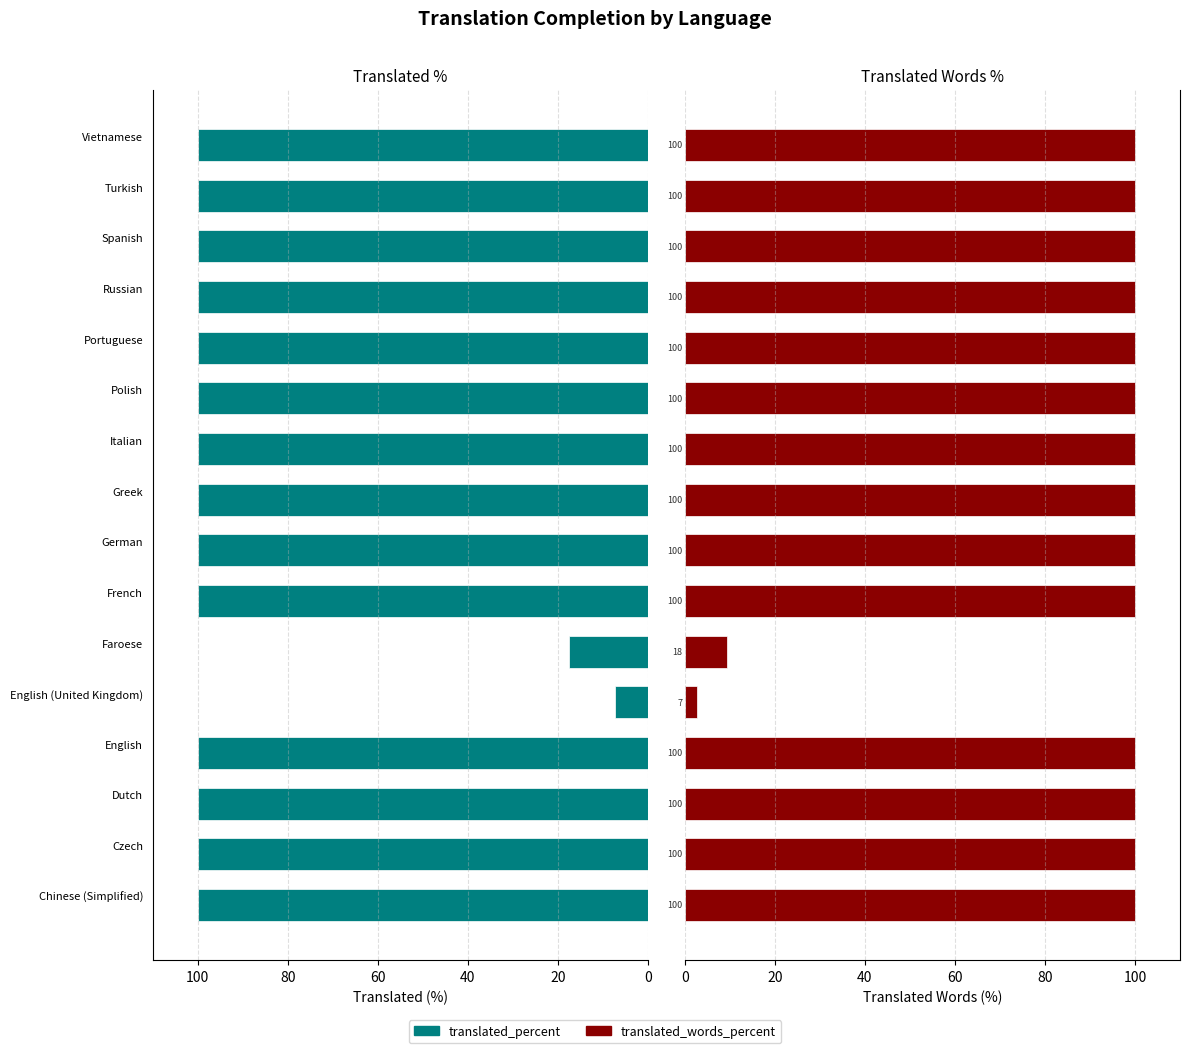

What are all the series names shown in the legend?

translated_percent, translated_words_percent